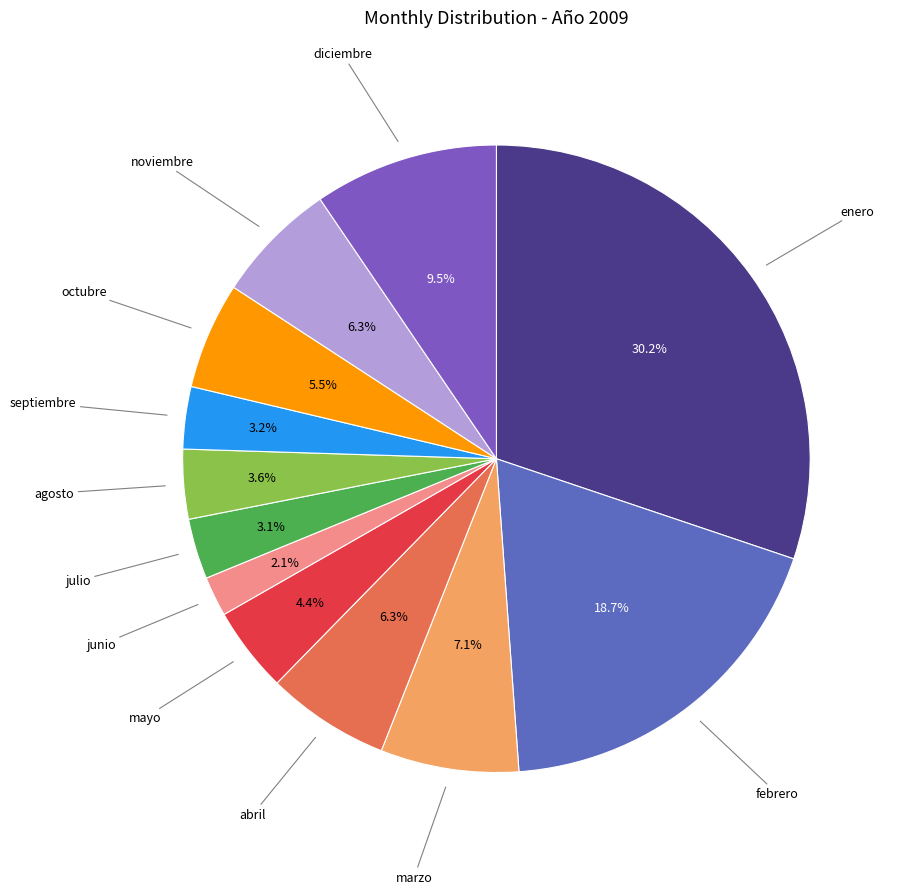

Rank the categories by value from lowest to highest.

junio, julio, septiembre, agosto, mayo, octubre, noviembre, abril, marzo, diciembre, febrero, enero